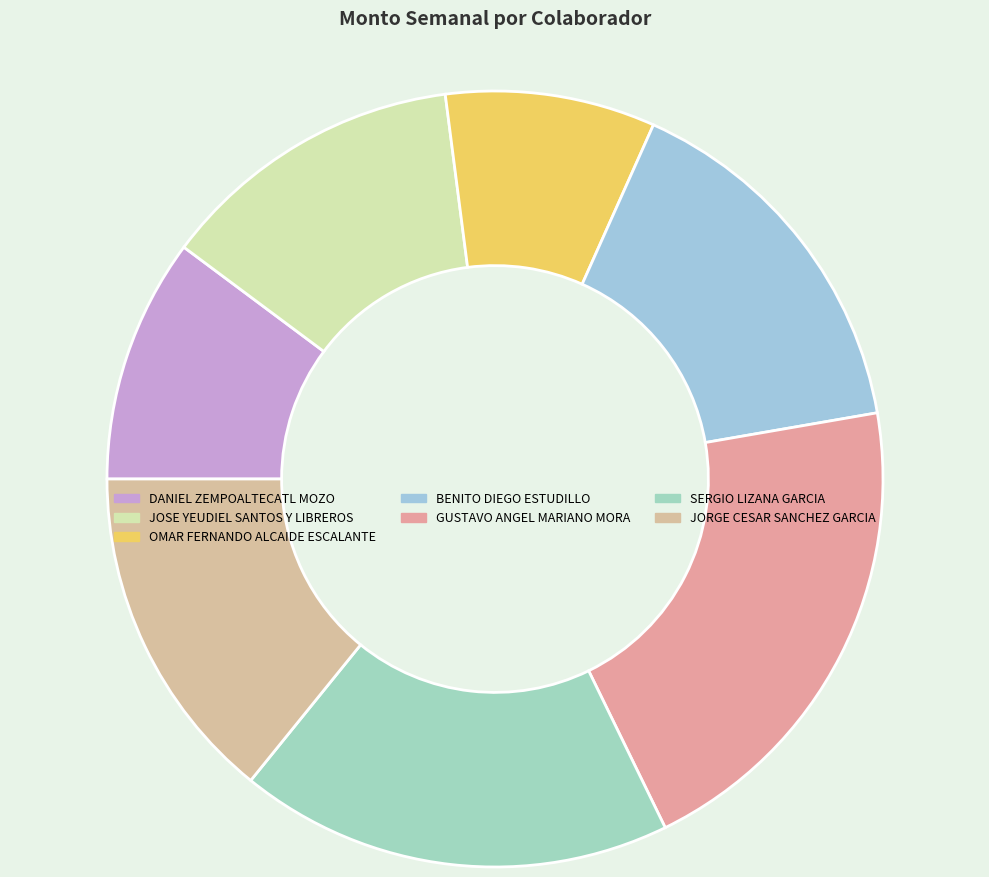

What is the change in value from JOSE YEUDIEL SANTOS Y LIBREROS to BENITO DIEGO ESTUDILLO?

+234.4